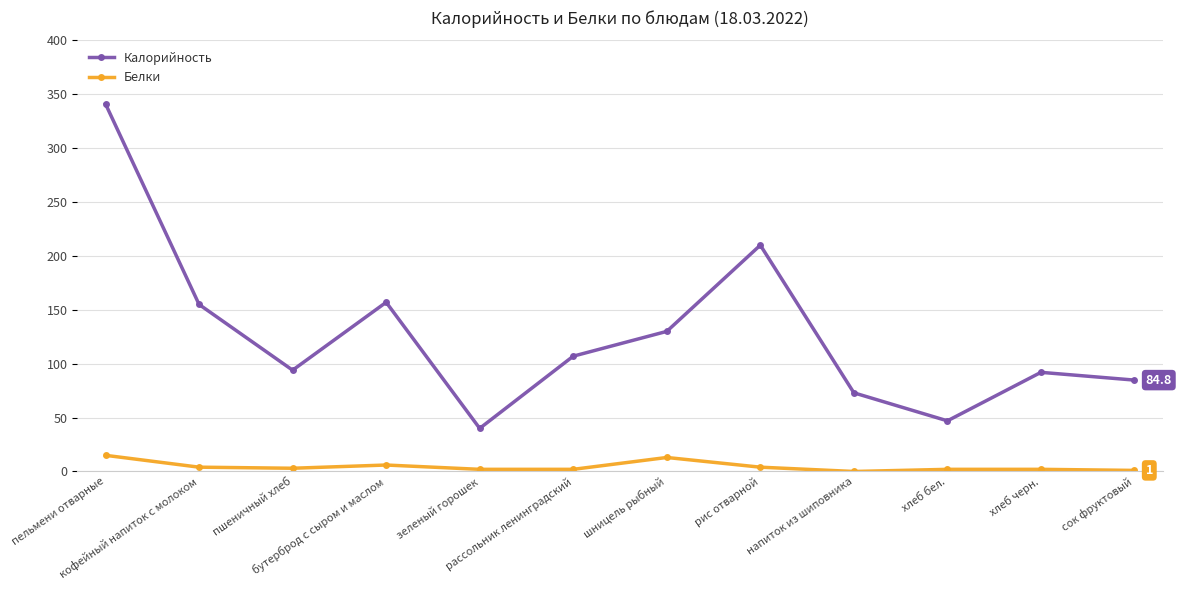

What is the difference between the second highest and minimum values in the Белки series?

13.0